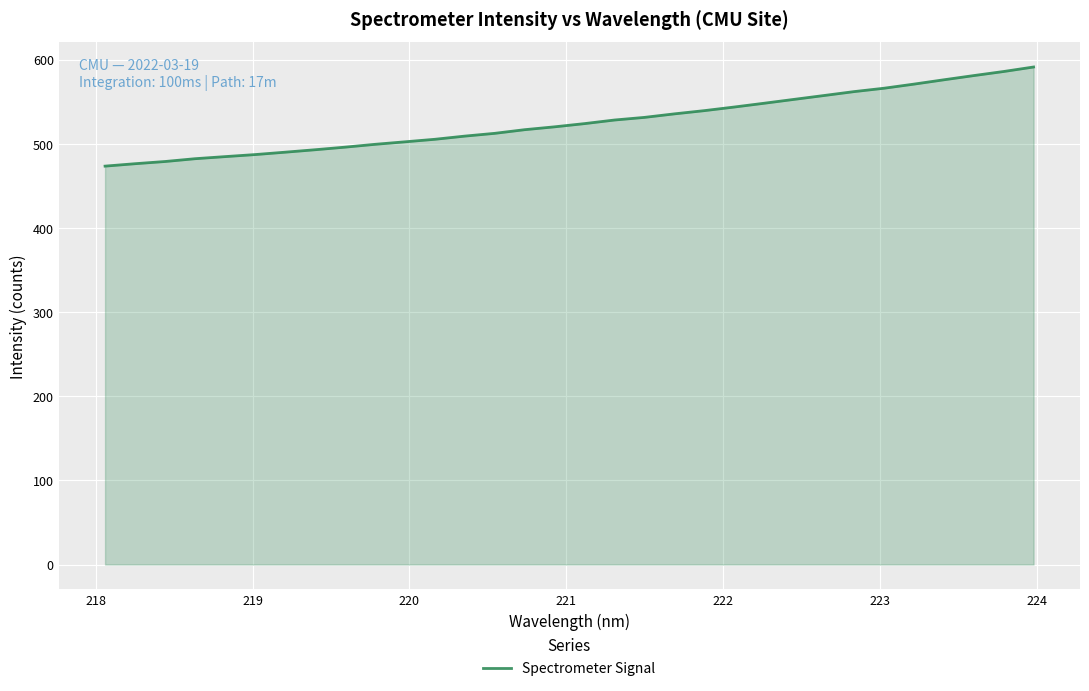

What is the difference between the maximum and minimum values?

117.9